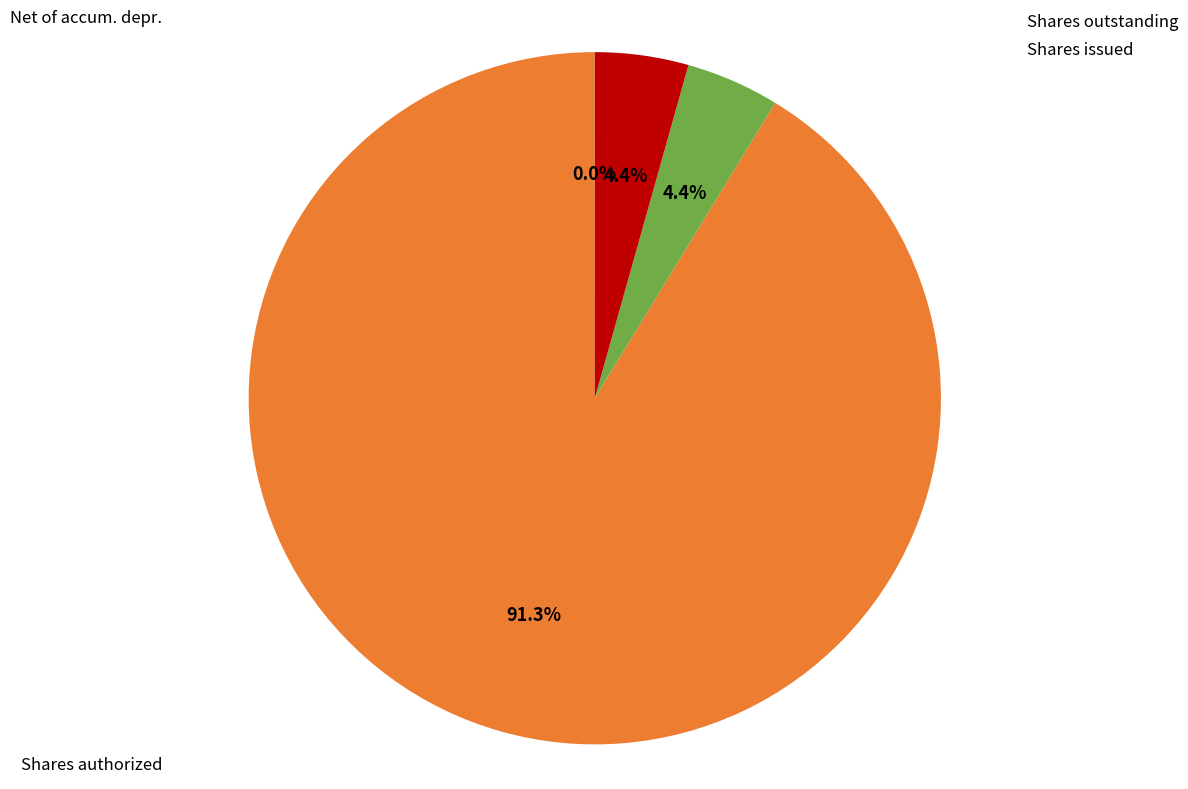

Is there any slice that represents more than half of the pie?

Yes